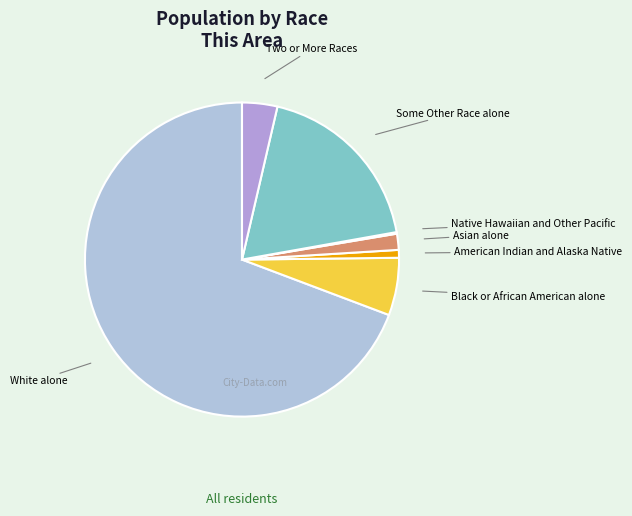

What is the majority slice?

White alone